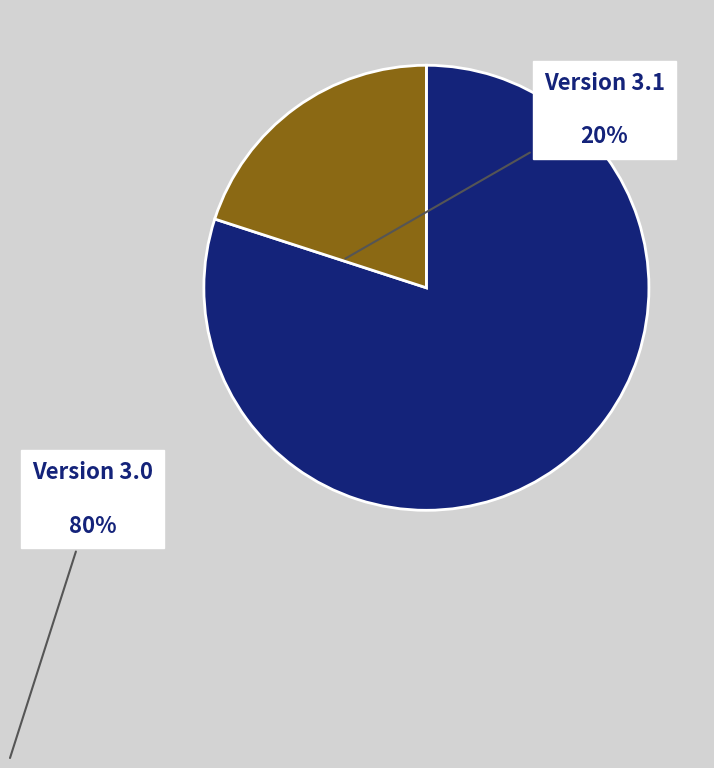

How many slices are in this pie chart?

2